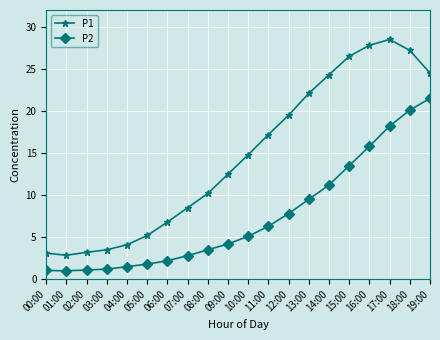

How many data points does each series have?

20